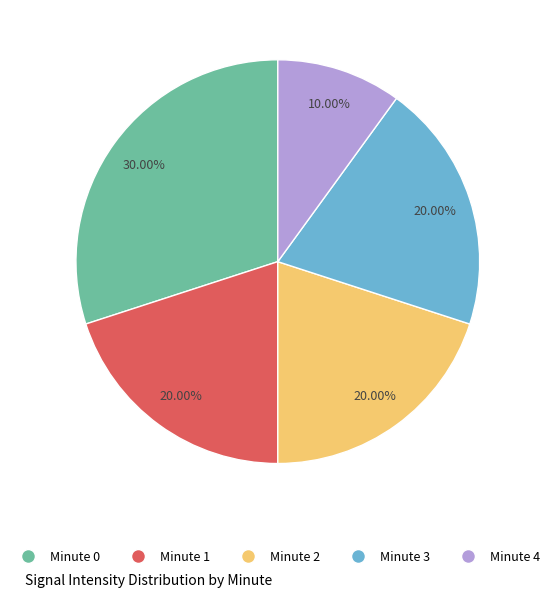

To the nearest percent, what is the difference between the largest and smallest slice percentages?

20%